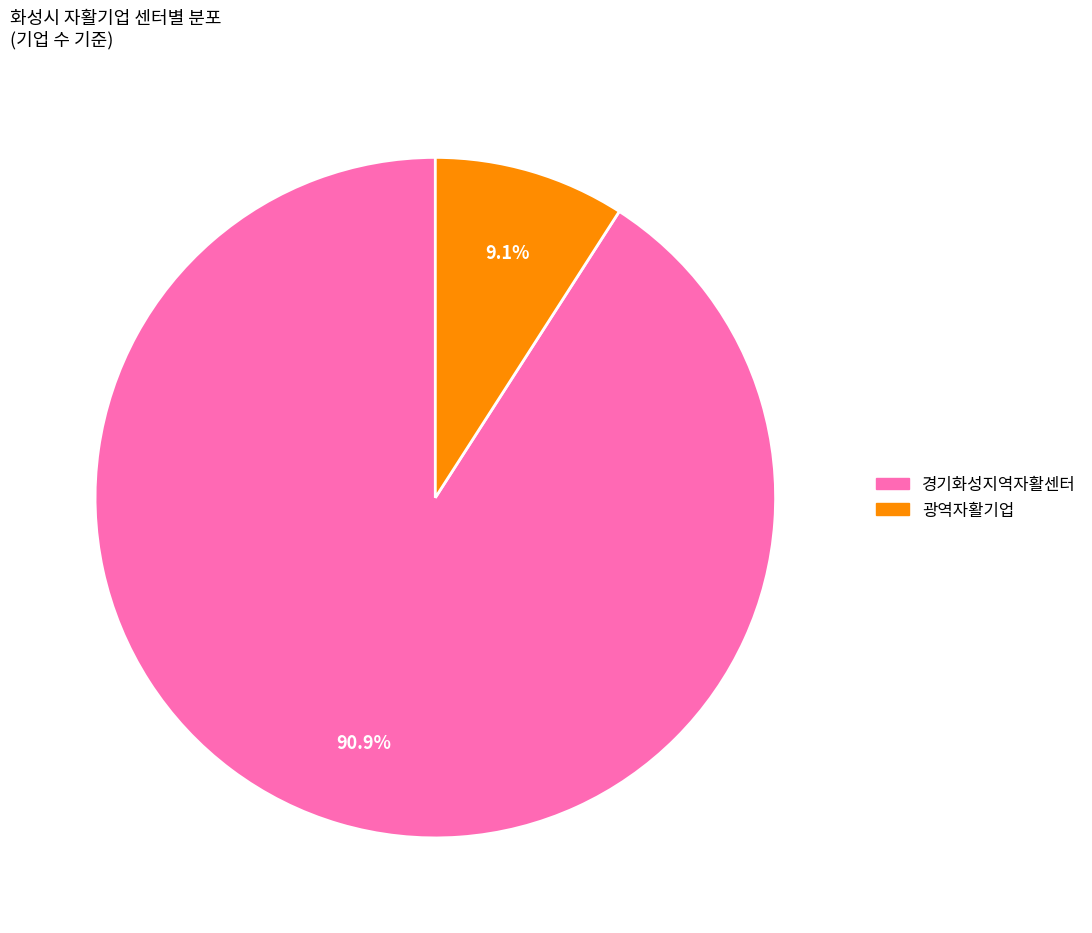

Does any single category account for the majority?

Yes